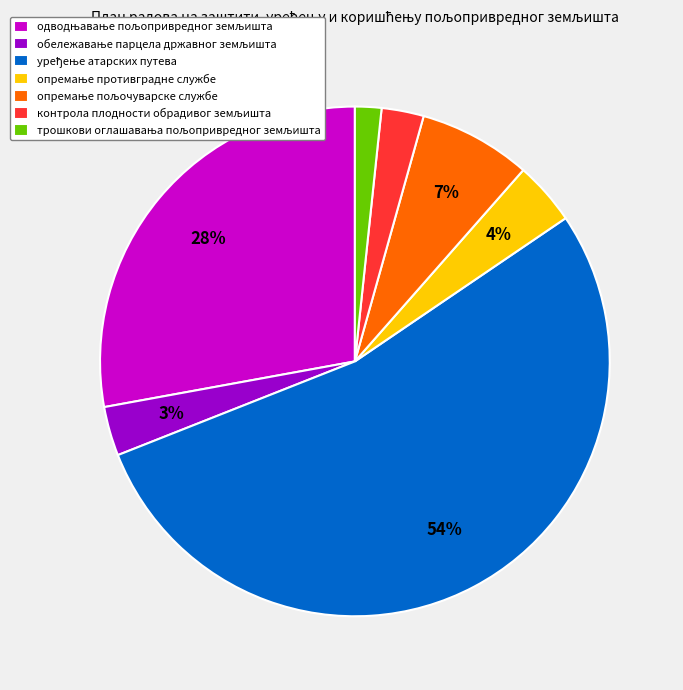

How many slices are in this pie chart?

7